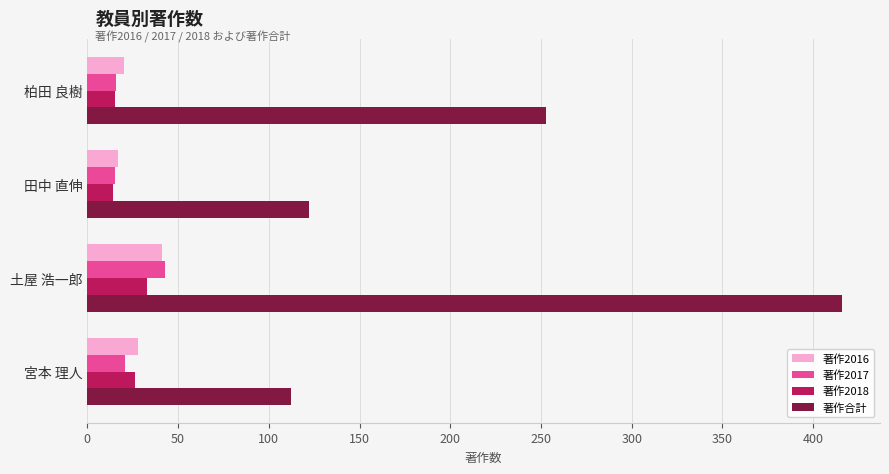

Is the value of 著作2016 at 土屋 浩一郎 greater than the value of 著作2017 at 柏田 良樹?

Yes